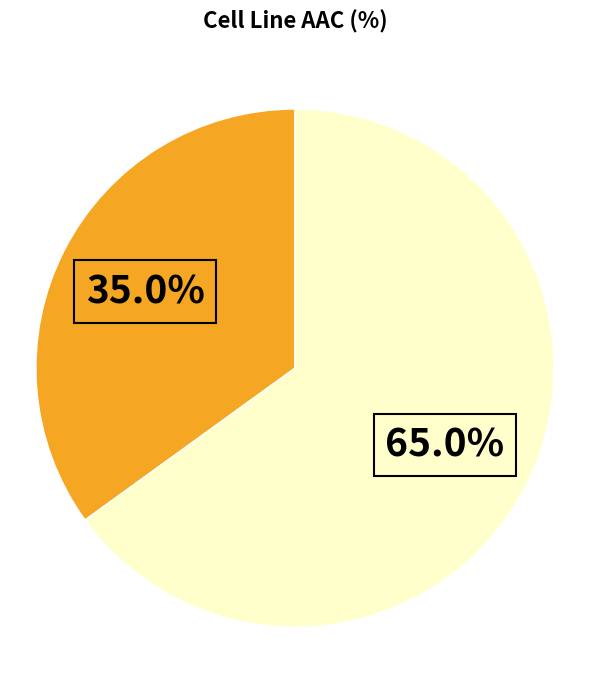

Is there any slice that represents more than half of the pie?

Yes